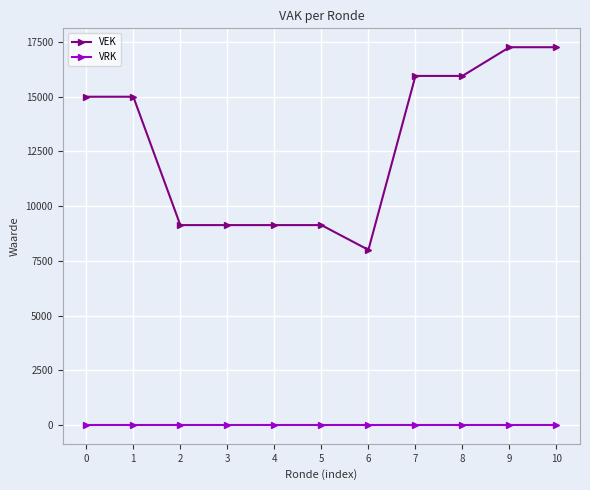

What is the difference between the highest and lowest values at 7?

15951